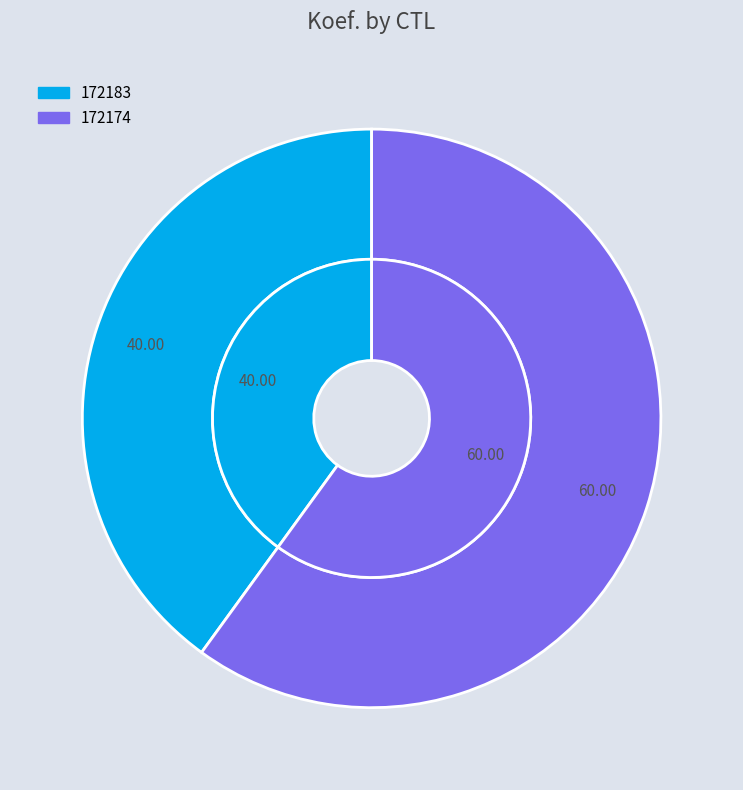

Which category accounts for the majority?

172174